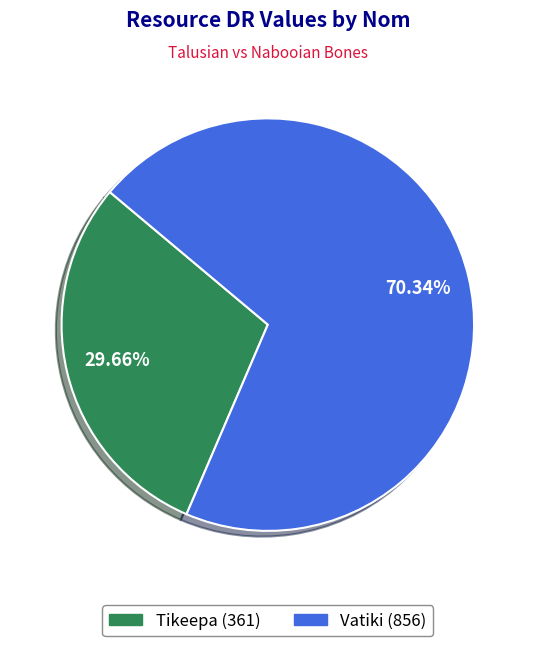

True or false: Vatiki accounts for 70% of the total.

True